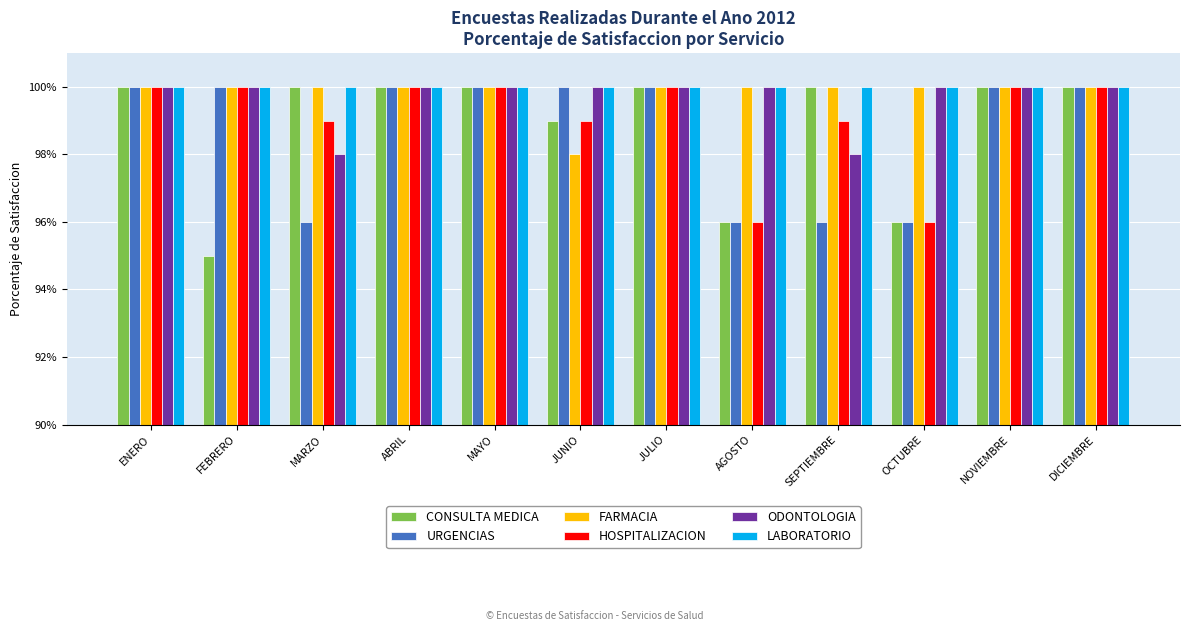

At ABRIL, list the series in order from largest to smallest.

CONSULTA MEDICA, URGENCIAS, FARMACIA, HOSPITALIZACION, ODONTOLOGIA, LABORATORIO